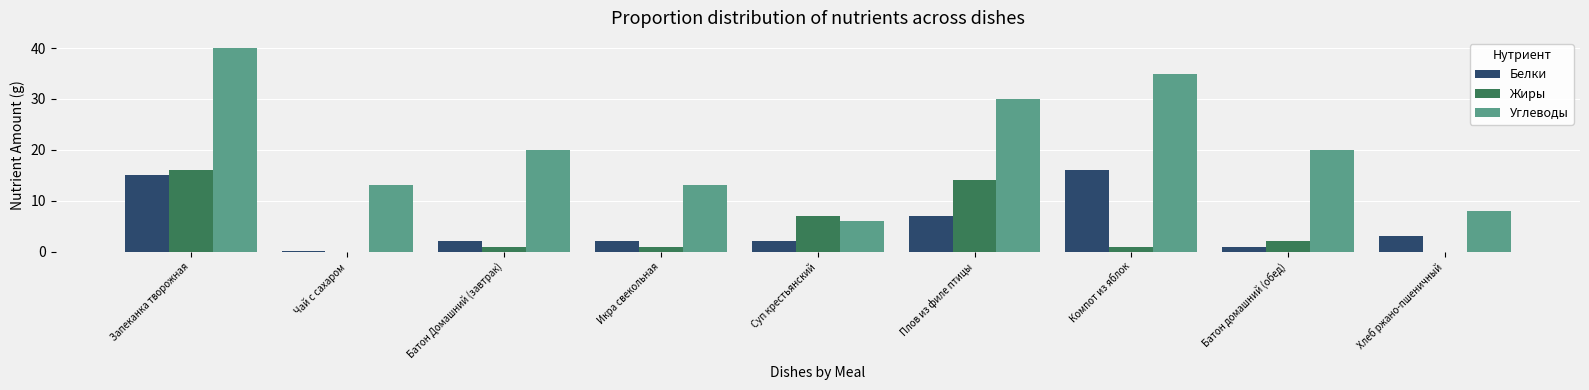

Count the number of data series in this chart.

3